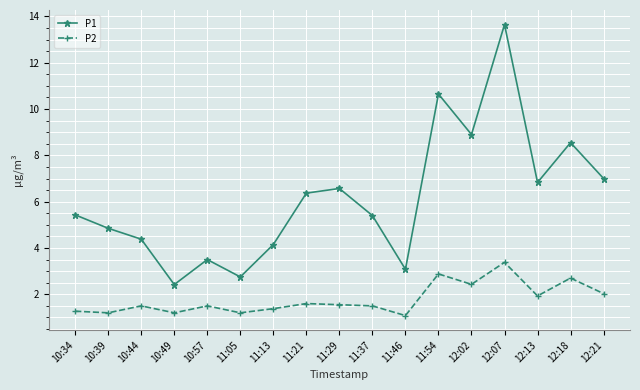

In P1, how many points are lower than both neighbors (excluding endpoints)?

5